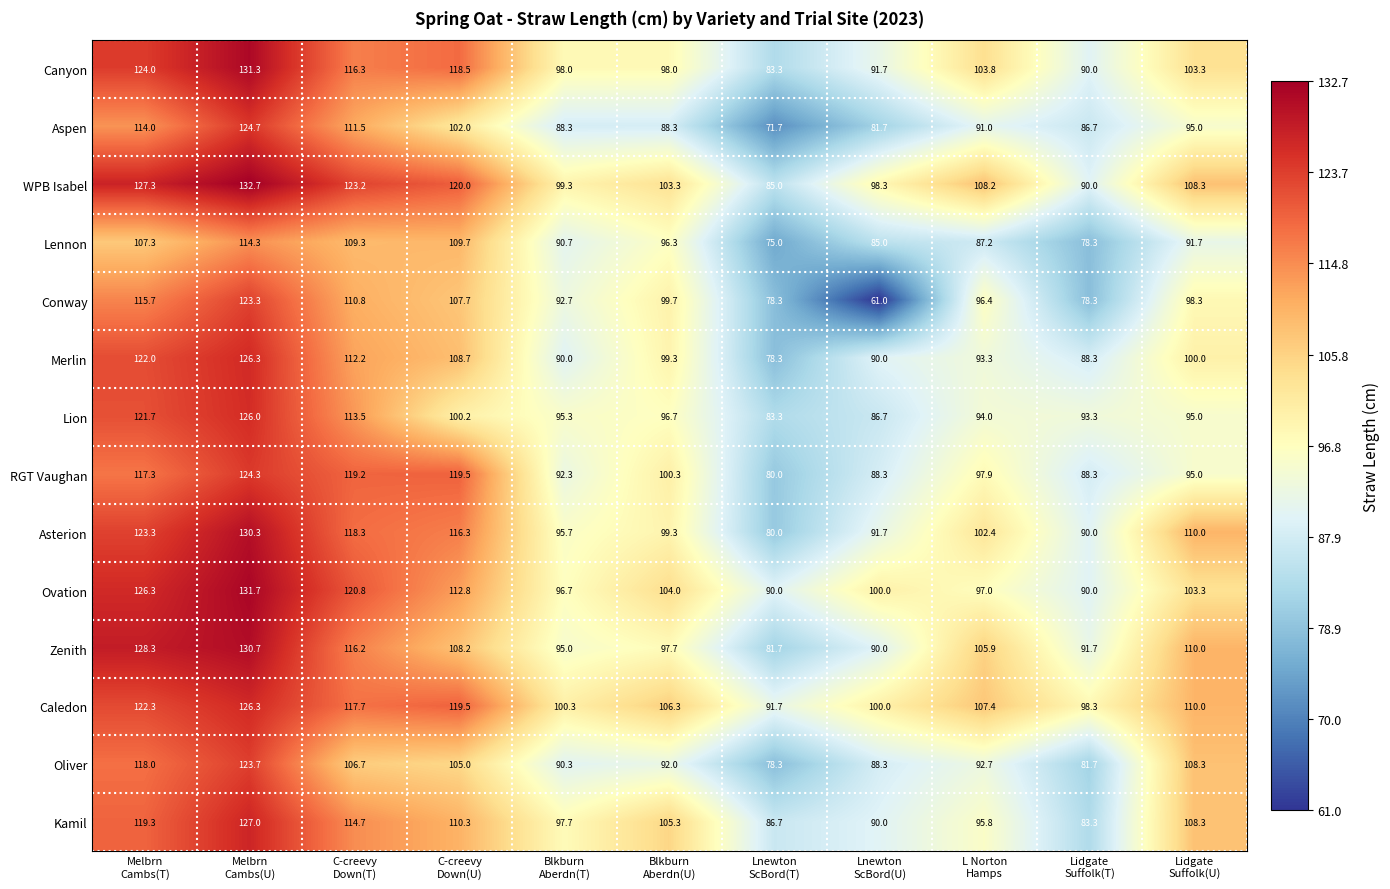

What is the sum of all Kamil values?

1138.4